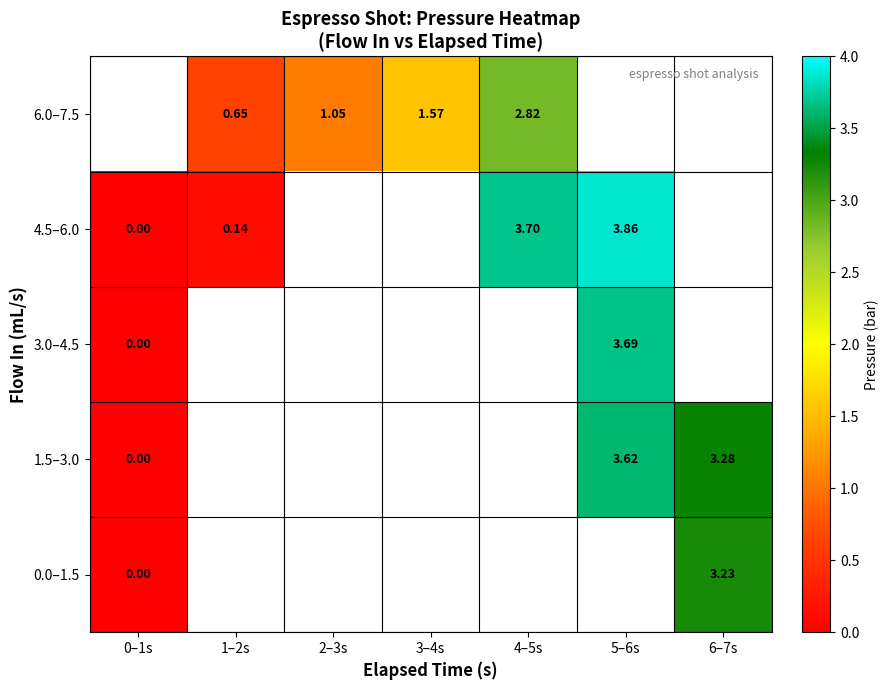

What is the greatest value displayed?

3.9